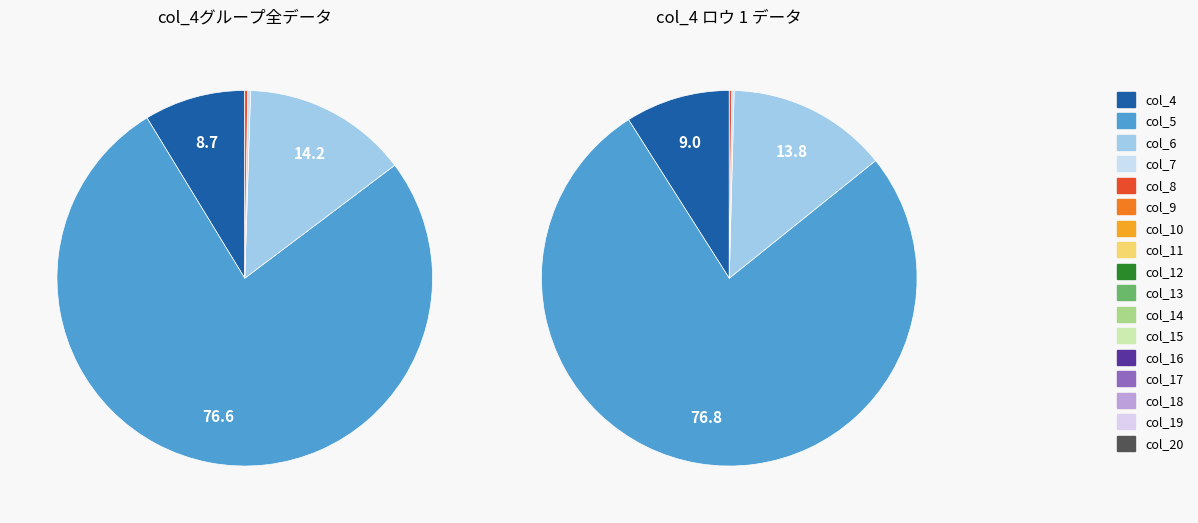

What is the change in value from col_7 to col_10?

-4